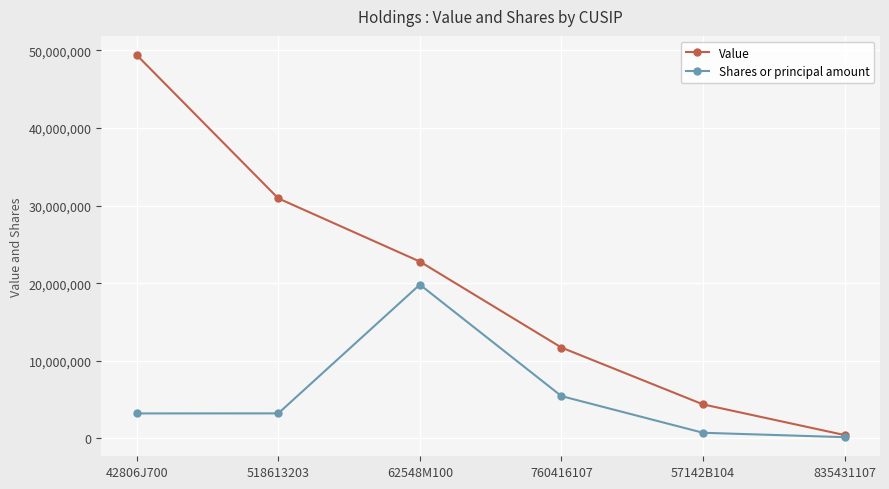

What are all the series names shown in the legend?

Value, Shares or principal amount